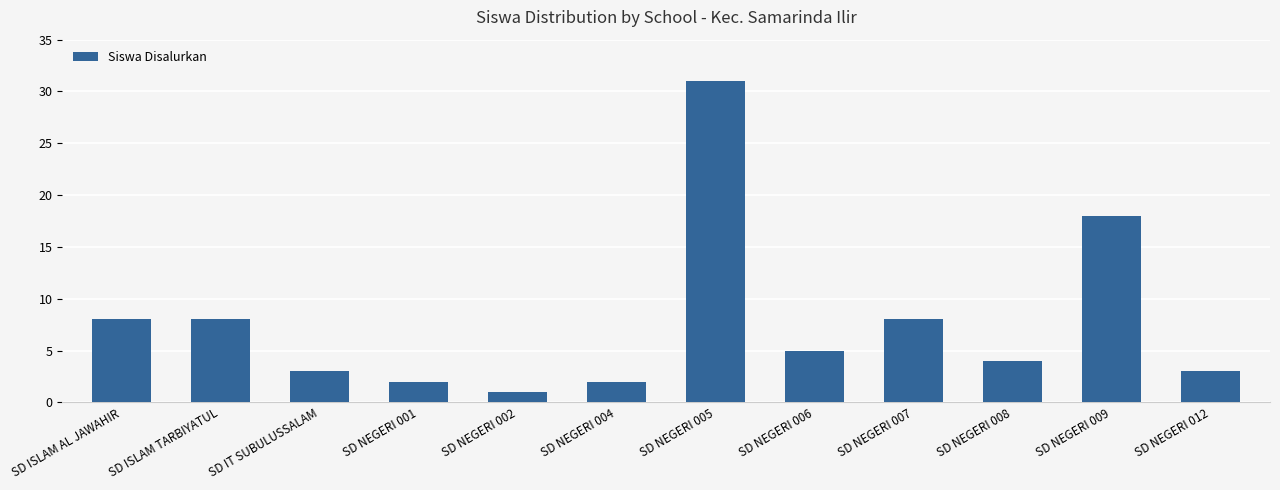

What is the sum of the values at SD NEGERI 009 and SD NEGERI 002?

19